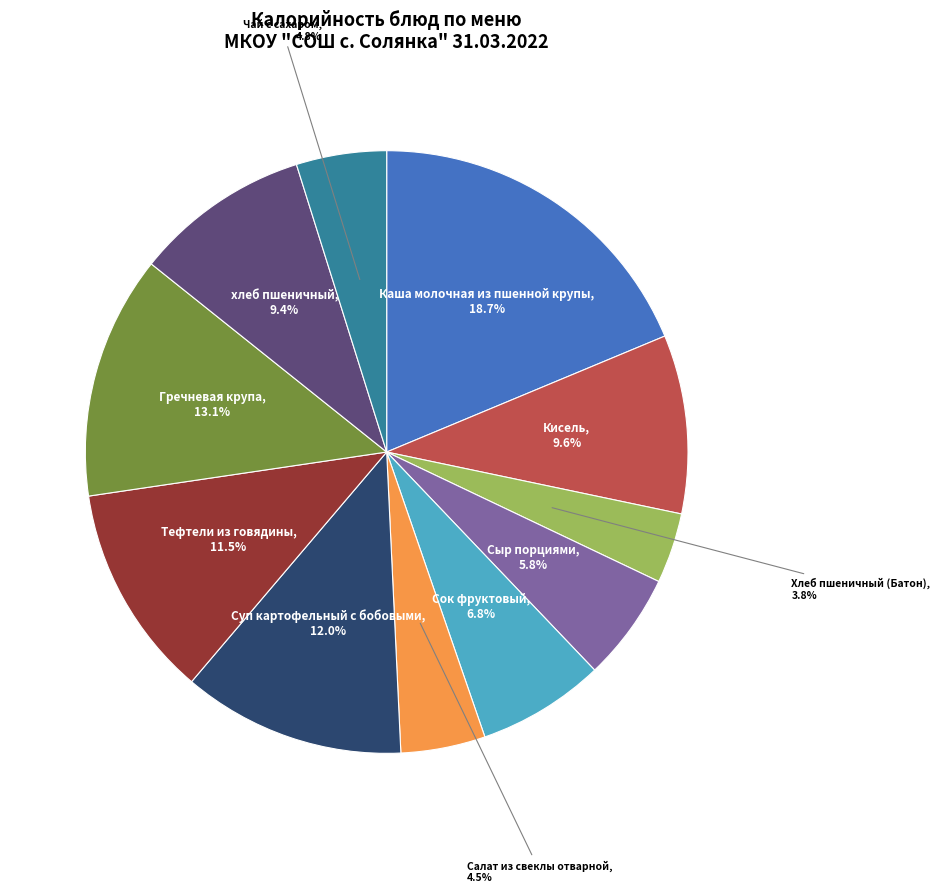

Count the number of slices in the pie.

11